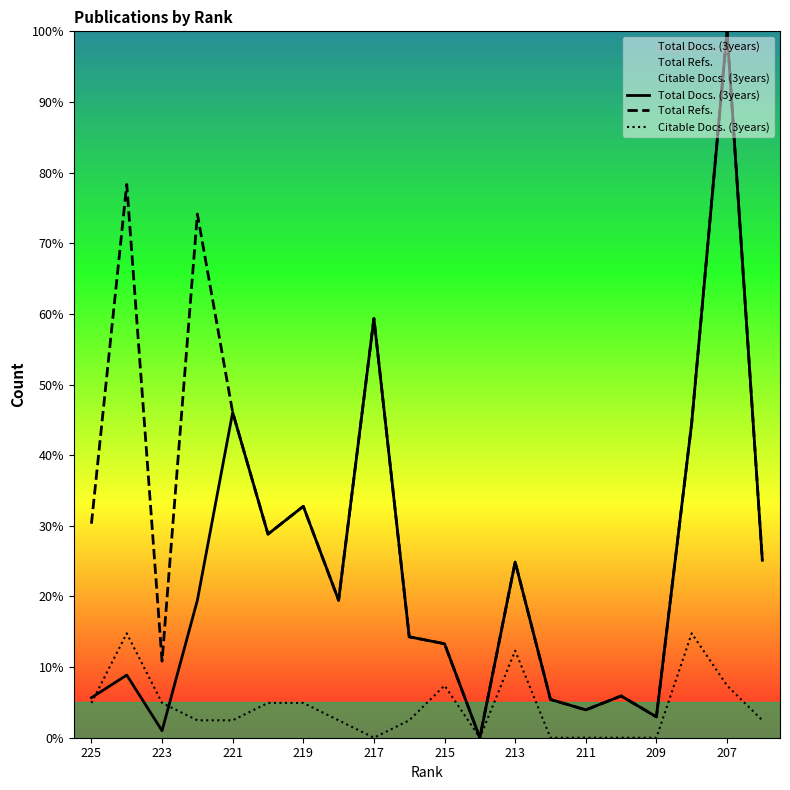

How many interior local peaks does the Total Docs. (3years) series have?

7